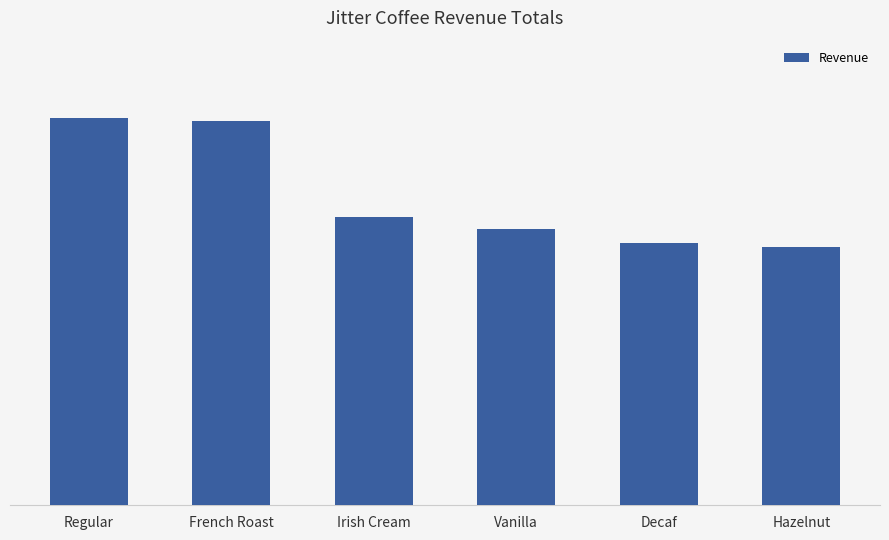

Rank the categories by value from lowest to highest.

Hazelnut, Decaf, Vanilla, Irish Cream, French Roast, Regular